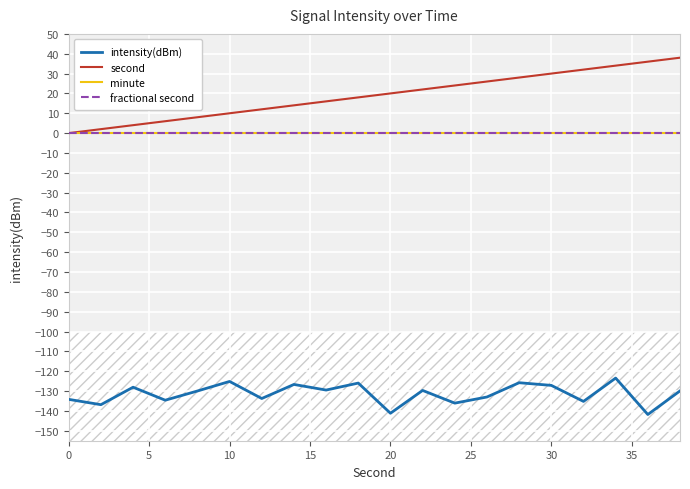

What is the difference between the second values at 0 and 20?

20.0